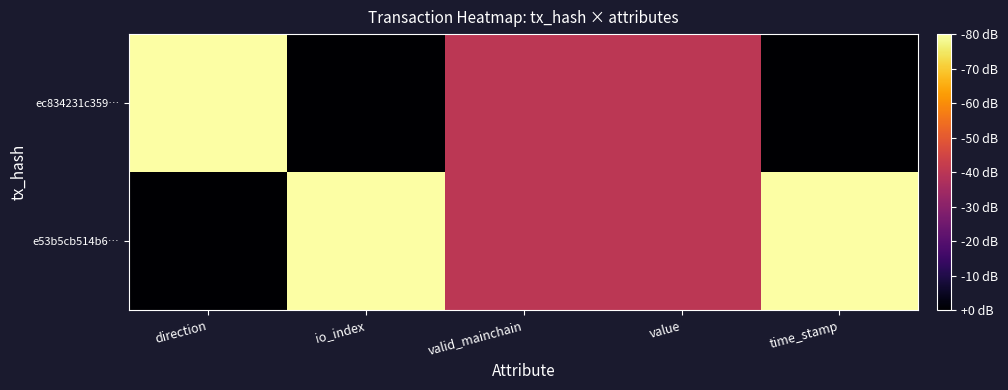

At which category does the chart reach its peak across all series?

io_index